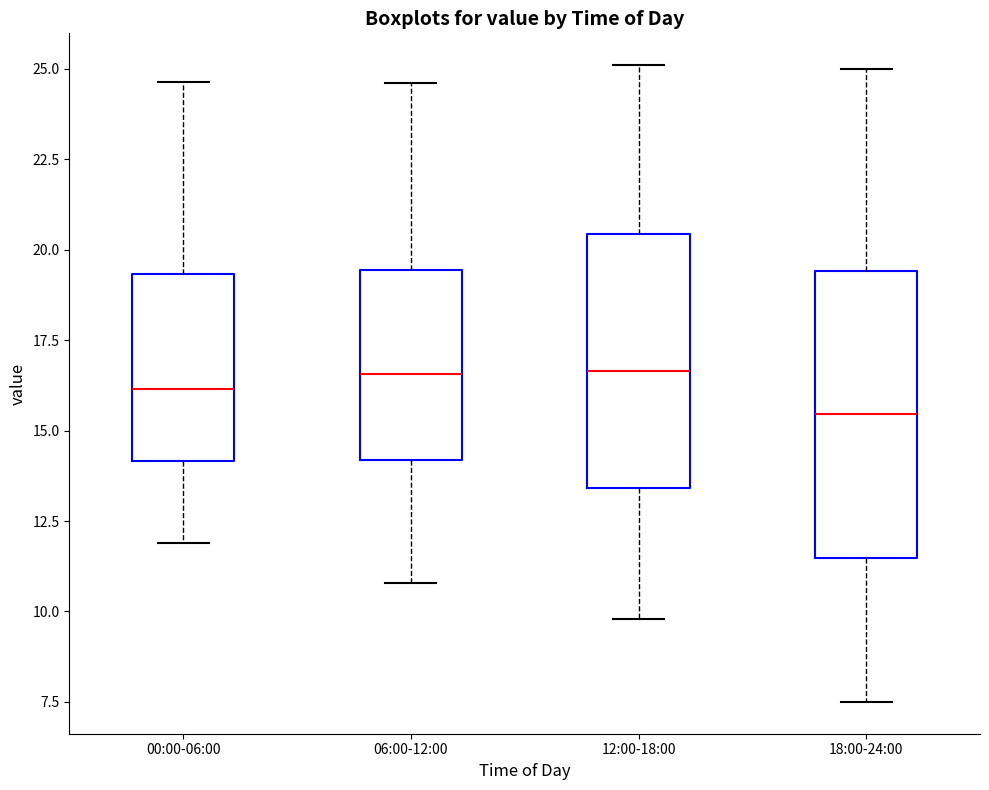

Where does the lower whisker of the box for 06:00-12:00 end on the y-axis? The values are not printed on the chart, so give them approximately, as read against the axis.

11.0